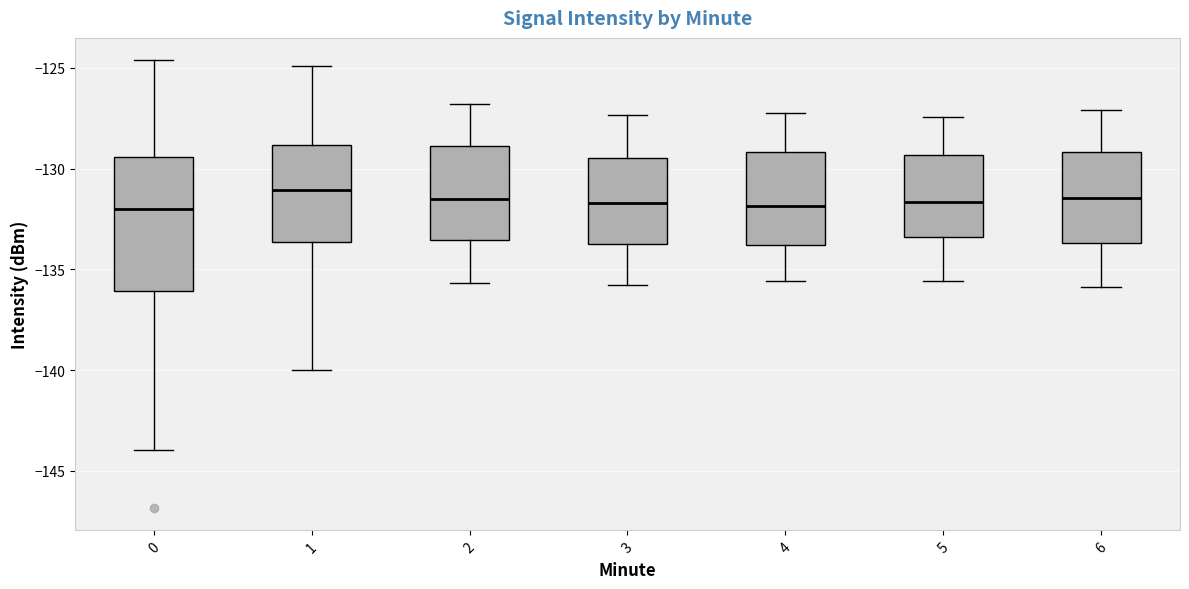

Reading left to right, read every box against the y-axis: the position of its median line, the range the box covers, and the ends of its whiskers. The values are not printed on the chart, so give them approximately, as read against the axis.

0: median -132.0, box -136.0 to -129.5, whiskers -144.0 to -124.5
1: median -131.0, box -133.5 to -129.0, whiskers -140.0 to -125.0
2: median -131.5, box -133.5 to -129.0, whiskers -135.5 to -127.0
3: median -131.5, box -133.5 to -129.5, whiskers -136.0 to -127.5
4: median -132.0, box -134.0 to -129.0, whiskers -135.5 to -127.0
5: median -131.5, box -133.5 to -129.5, whiskers -135.5 to -127.5
6: median -131.5, box -133.5 to -129.0, whiskers -136.0 to -127.0